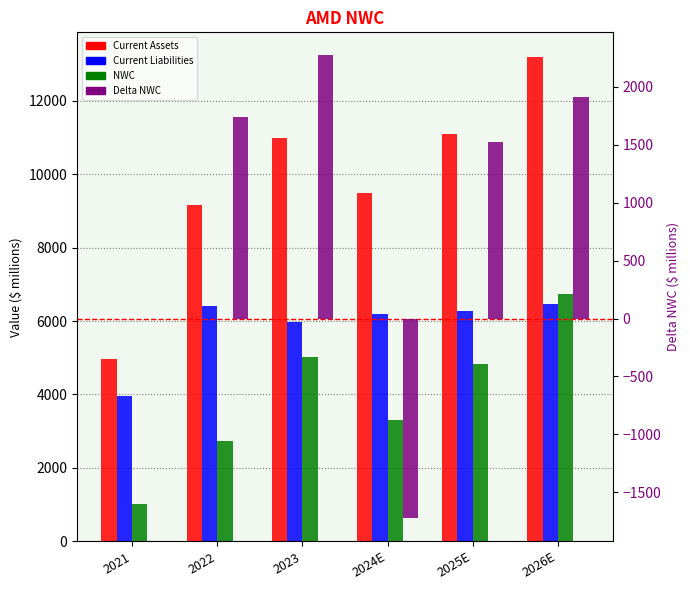

At which label does Delta NWC first exceed 1739?

2022